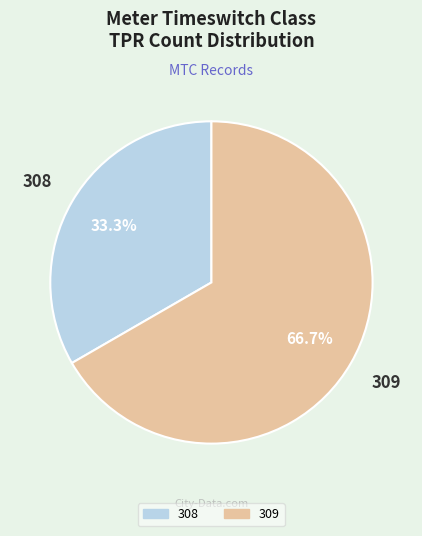

What percentage is the 308 slice, to the nearest percent?

33%